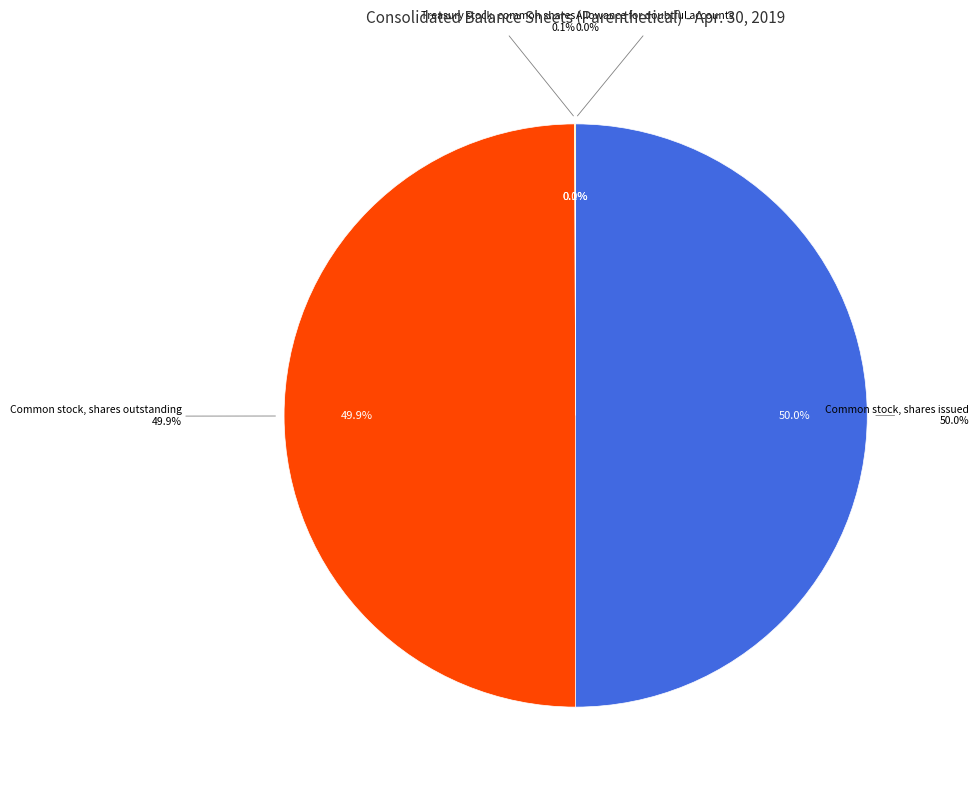

Combined, what portion of the pie is Allowance for doubtful accounts and Common stock, shares issued?

50.0%